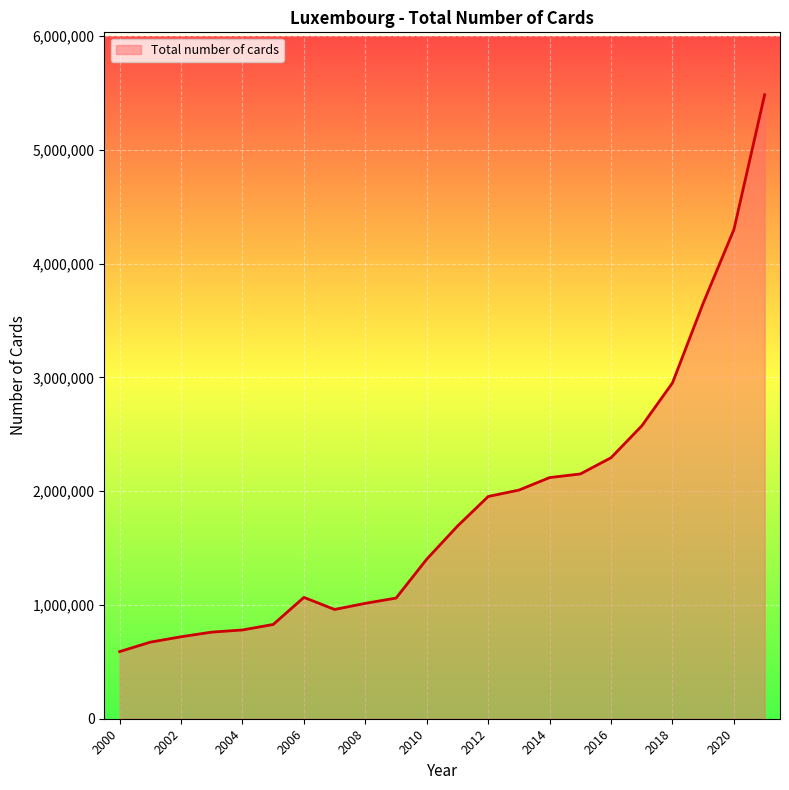

What is the maximum value shown in the chart?

5485121